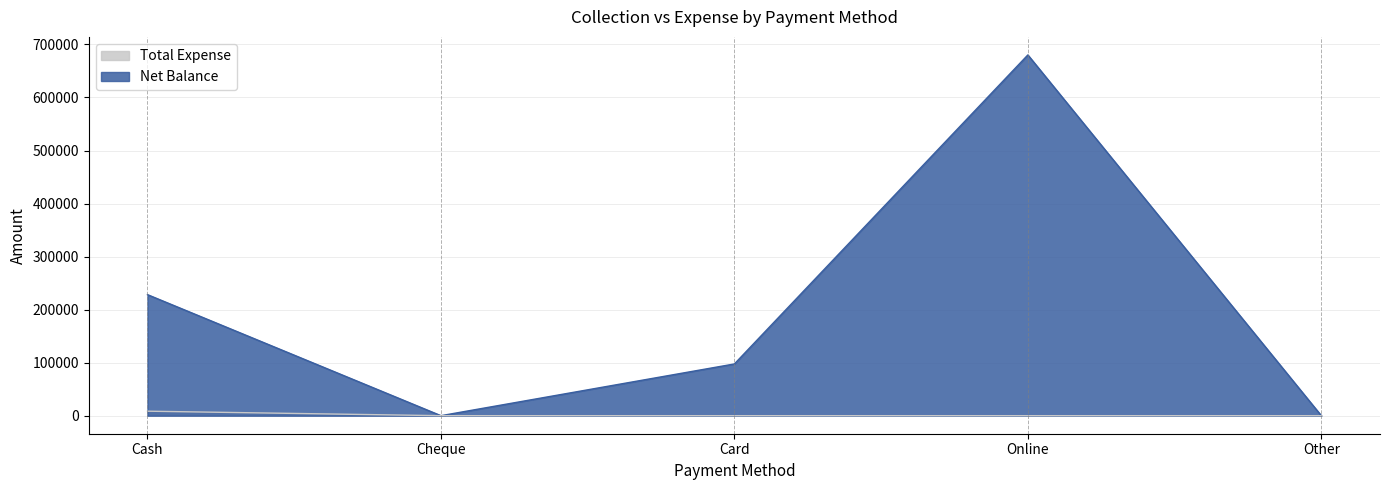

List the series in order of their peak value, highest first.

Net Balance, Total Expense